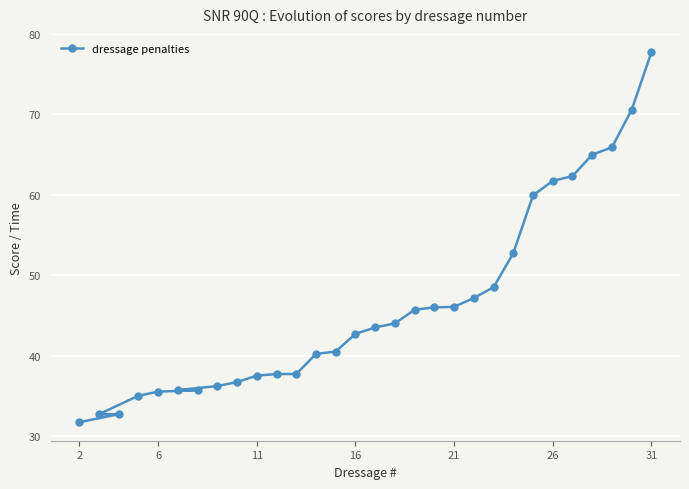

Which category has the lowest value across all series?

2